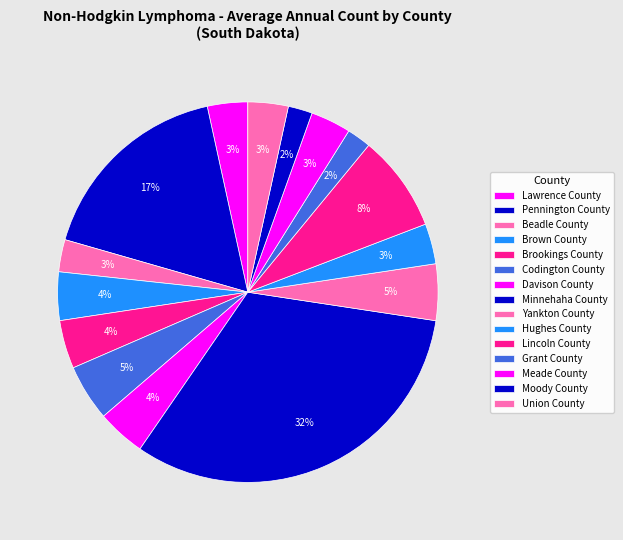

Combined, what portion of the pie is Grant County and Pennington County?

19.2%